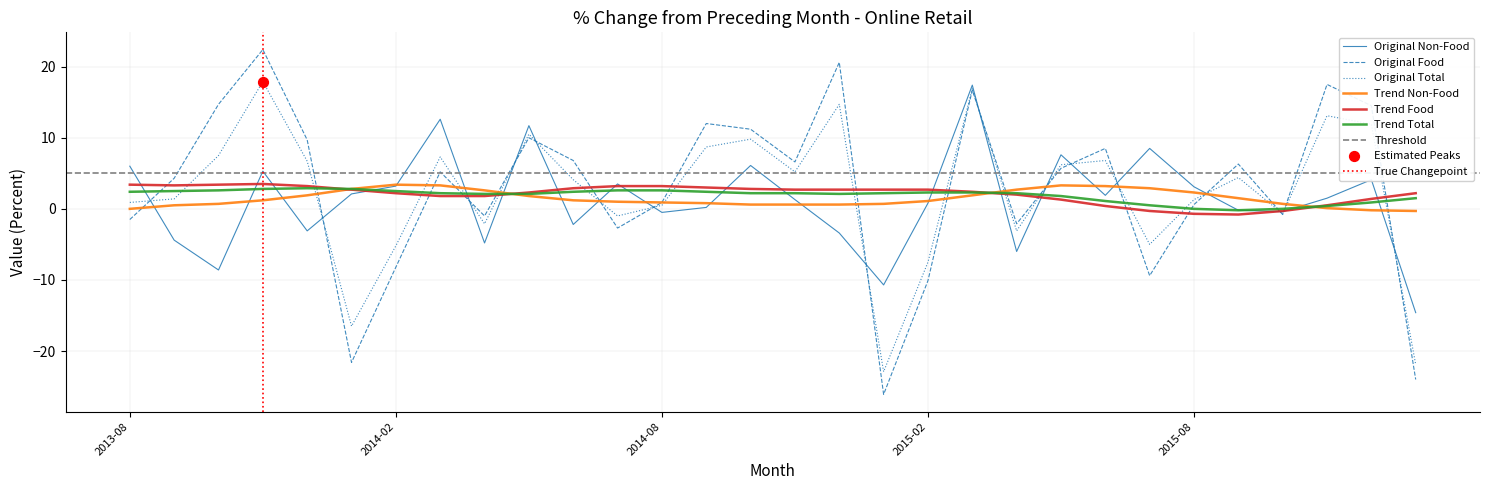

Which series has the widest spread of Y values?

Original Food